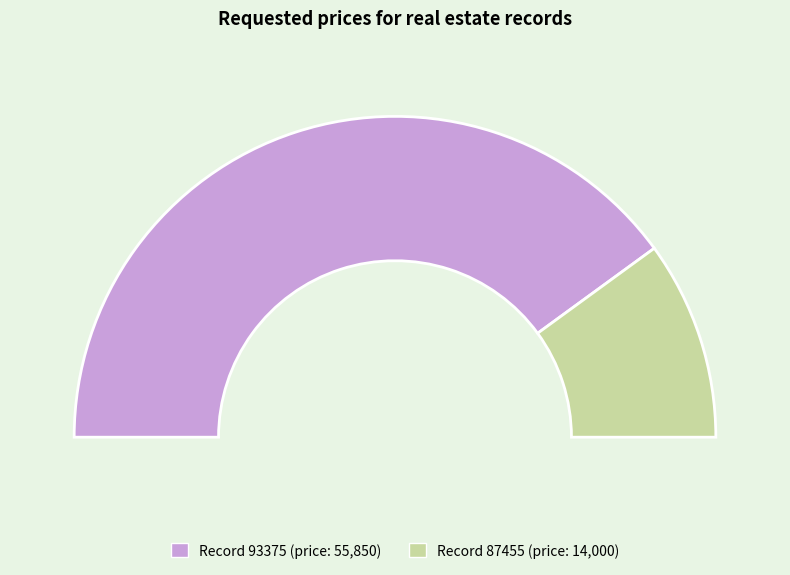

Combined, do 93375 and 87455 account for over 50%?

Yes